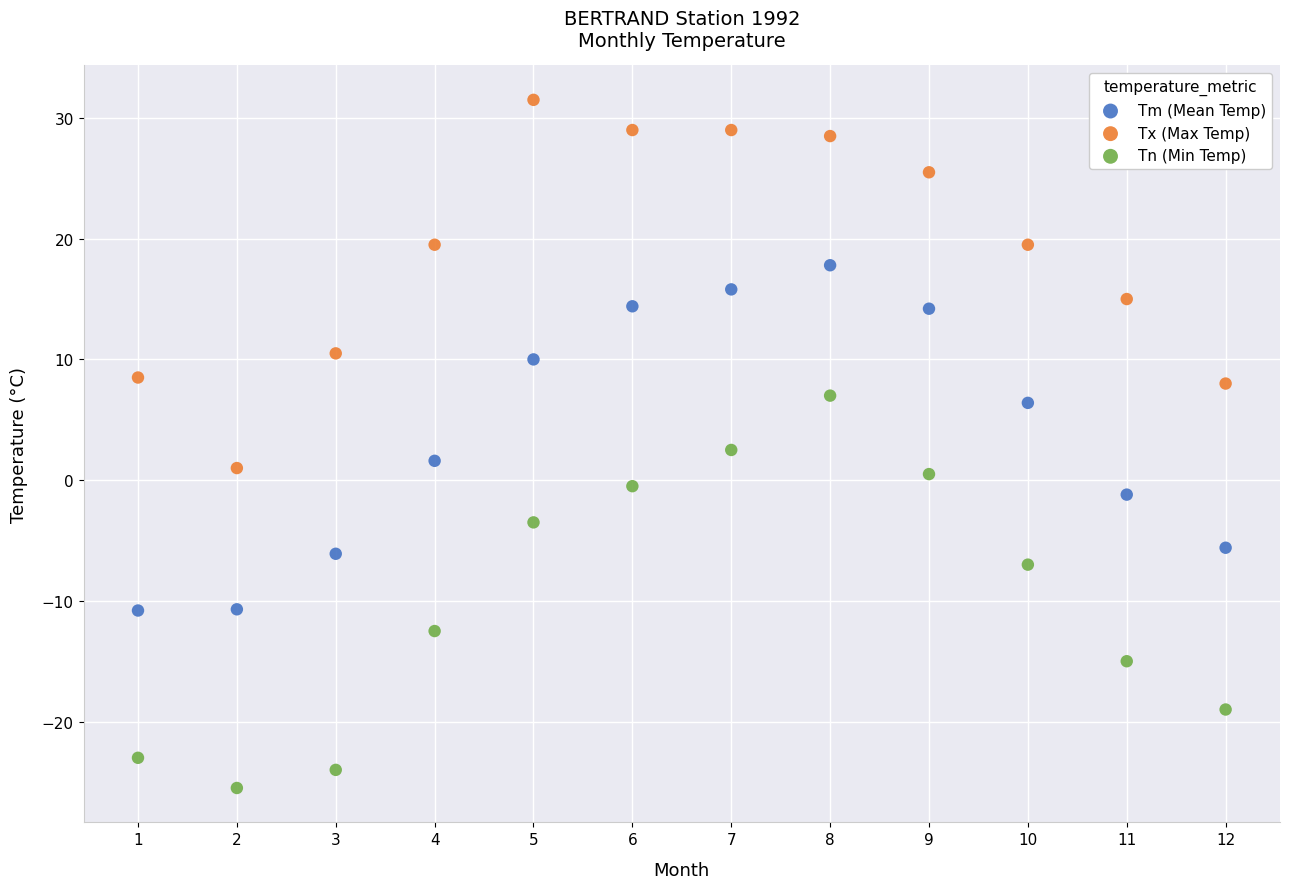

What are all the series names shown in the legend?

Tm (Mean Temp), Tx (Max Temp), Tn (Min Temp)